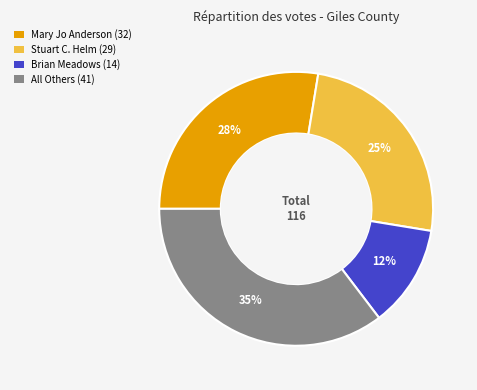

Is the sum of All Others (41) and Brian Meadows (14) greater than half?

No